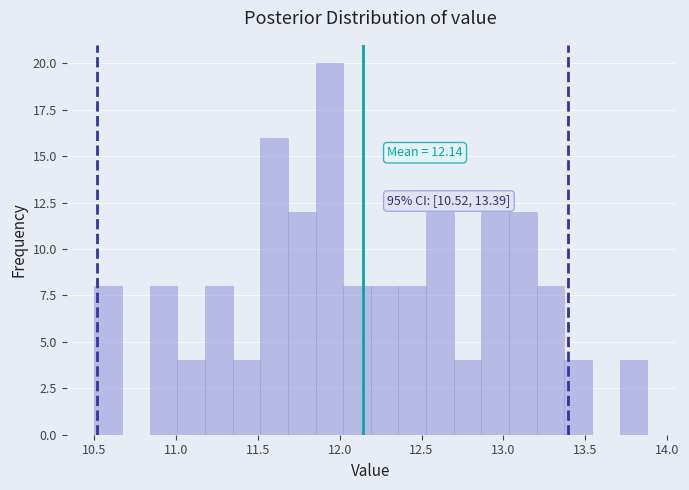

Around what value on the x-axis is the tallest bar? Give the approximate position of its centre, as read against the axis.

11.95